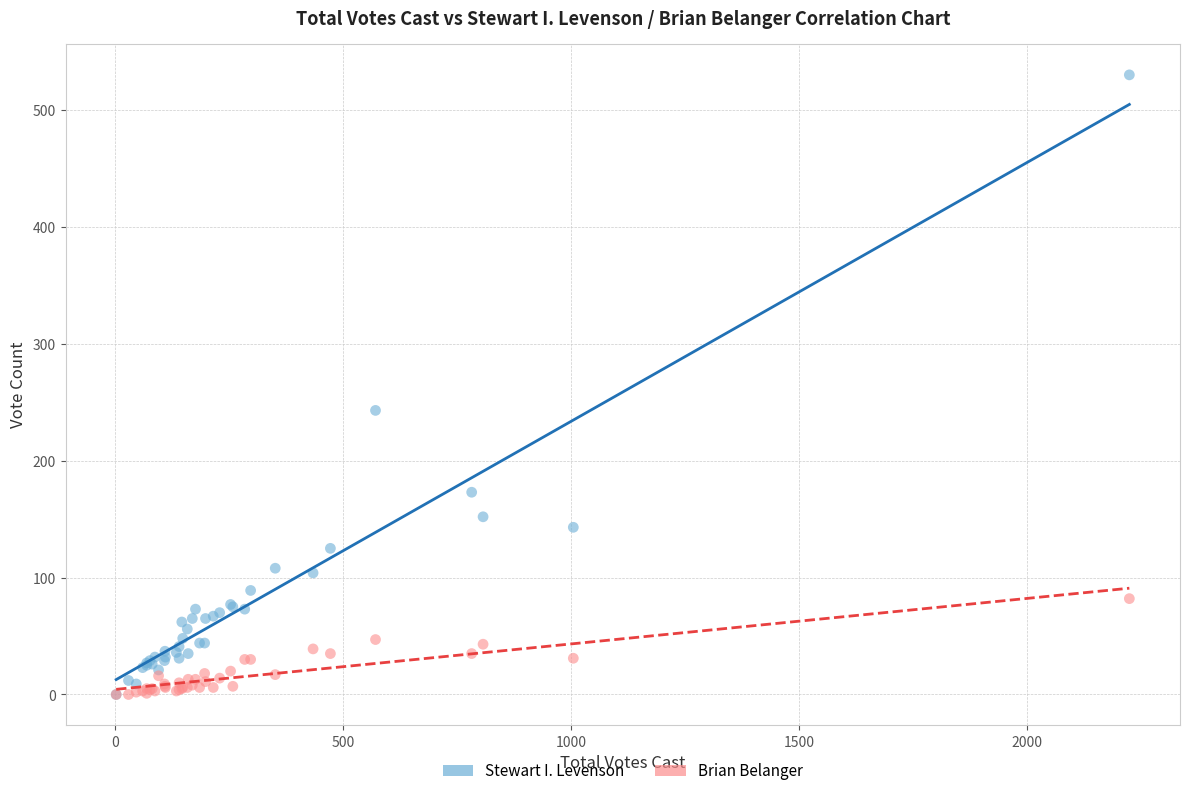

Across all series, what Y value is closest to 265?

243